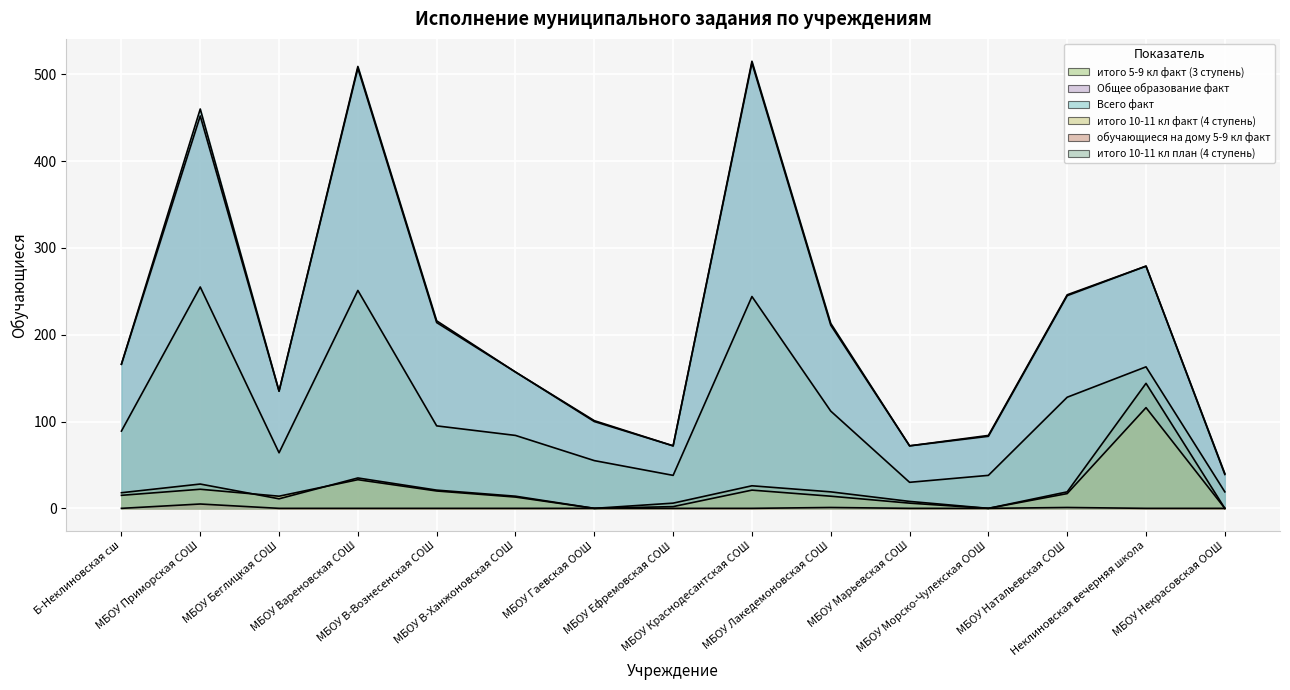

Reading left to right, what are all the values shown in this chart?

итого 5-9 кл факт (3 ступень): 89	255	64	251	95	84	55	38	244	112	30	38	128	163	19
Общее образование факт: 166	452	135	507	214	157	100	72	513	211	72	83	245	279	39
Всего факт: 166	460	135	509	216	157	101	72	515	213	72	84	246	279	40
итого 10-11 кл факт (4 ступень): 15	22	14	33	20	13	0	2	21	14	6	0	17	116	0
обучающиеся на дому 5-9 кл факт: 0	5	0	0	0	0	0	0	0	1	0	0	1	0	0
итого 10-11 кл план (4 ступень): 18	28	11	35	21	14	0	6	26	19	8	0	19	144	0